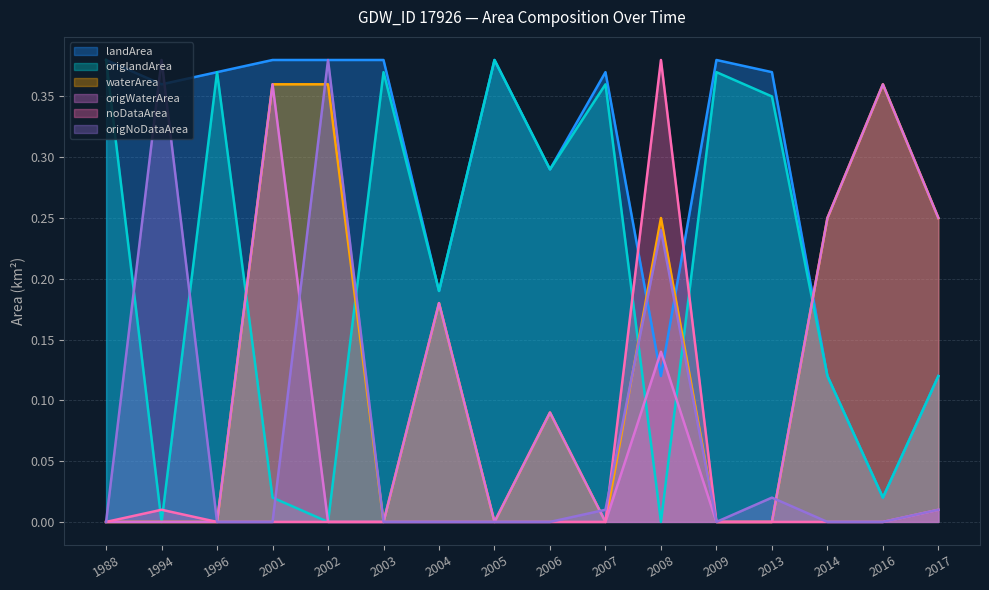

List the labels in order of origNoDataArea value, largest first.

1994, 2002, 2008, 2013, 2007, 2017, 1988, 1996, 2001, 2003, 2004, 2005, 2006, 2009, 2014, 2016